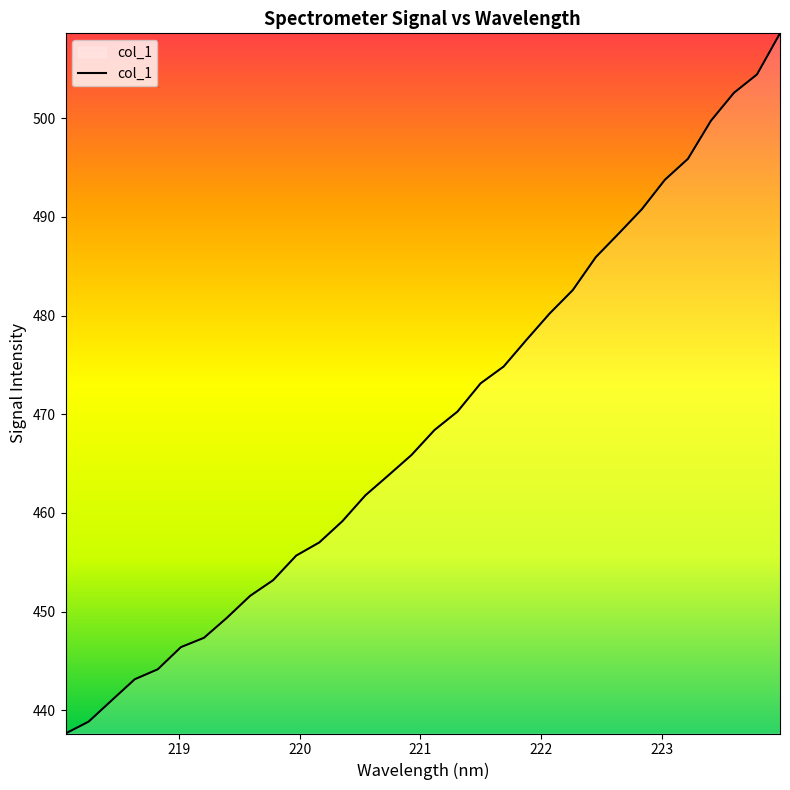

What is the greatest value displayed?

508.6